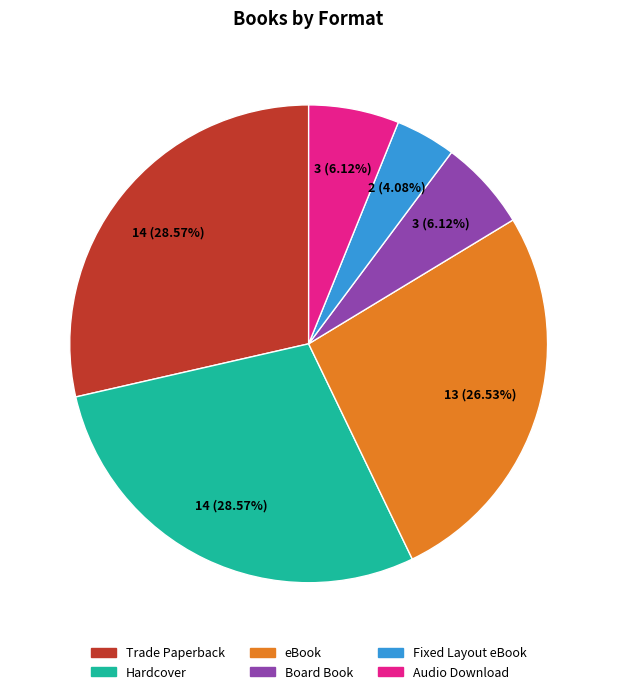

Is the sum of Fixed Layout eBook and Board Book greater than half?

No